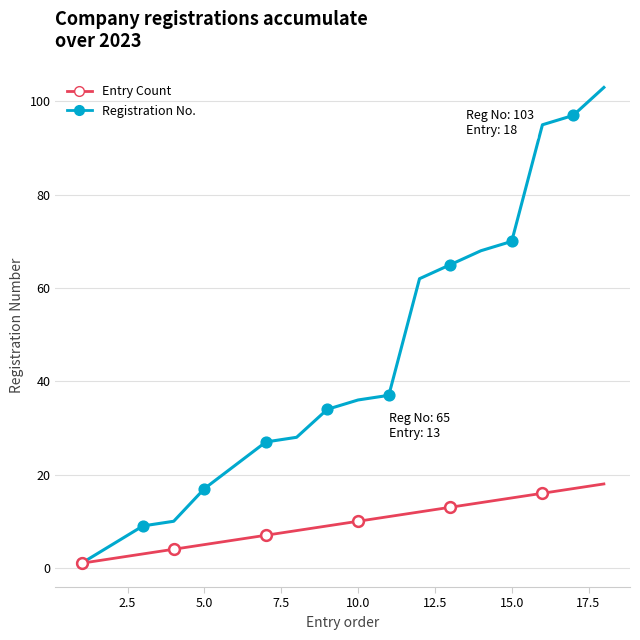

Which series has the largest total across all categories?

Registration No.